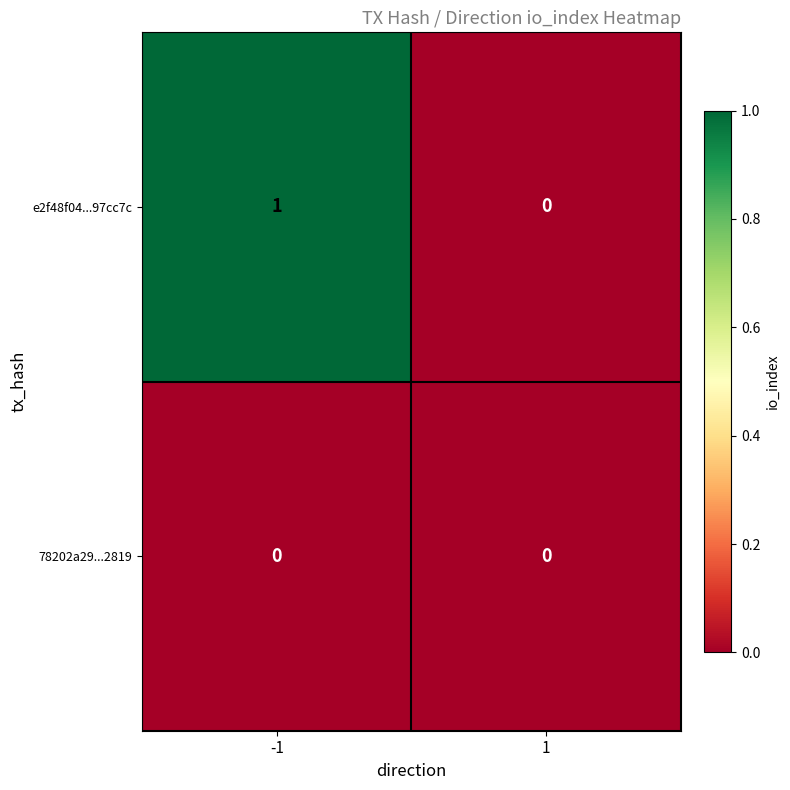

Rank the series at -1 from lowest to highest value.

78202a29...2819, e2f48f04...97cc7c